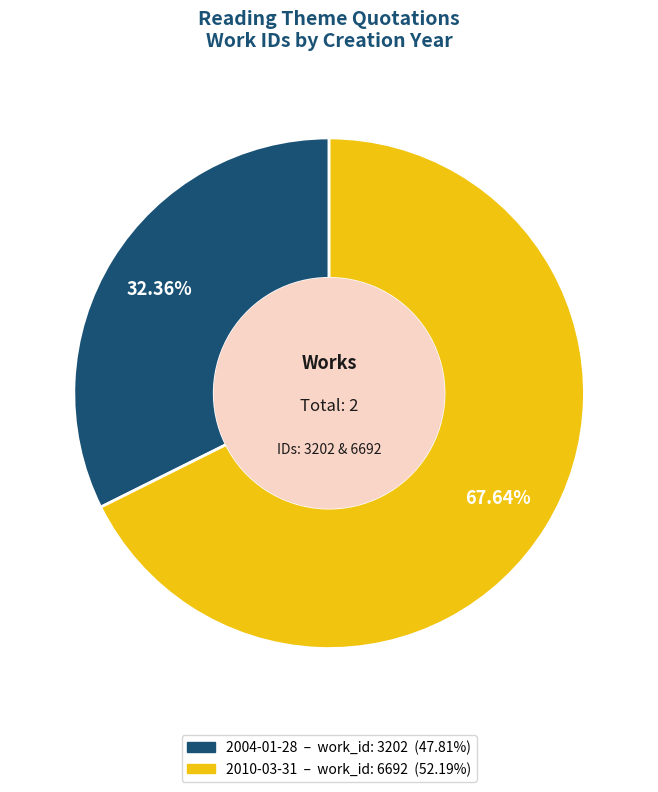

Combined, what portion of the pie is 2004-01-28 and 2010-03-31?

100.0%